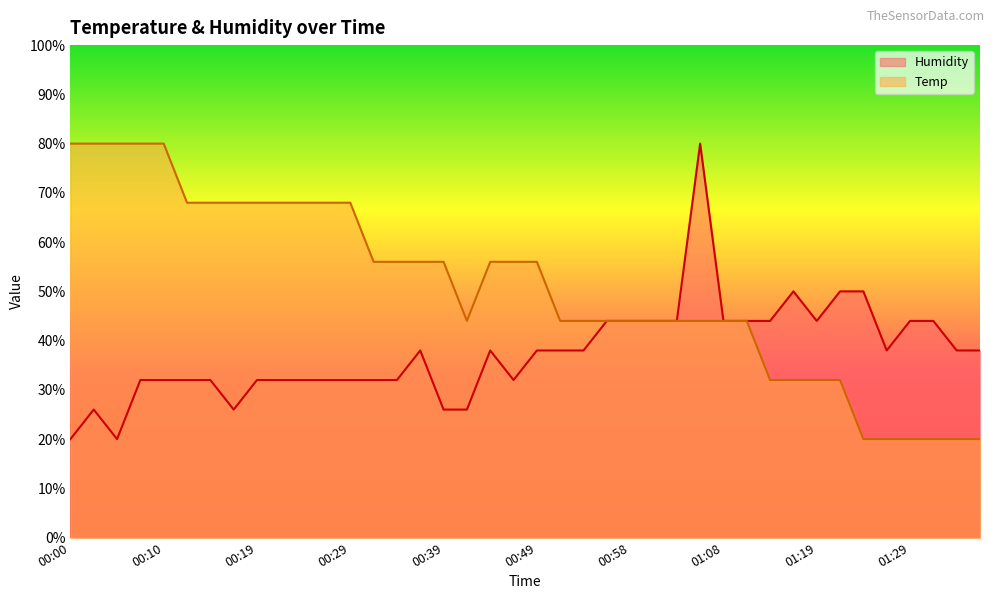

What are all the series names shown in the legend?

Humidity, Temp